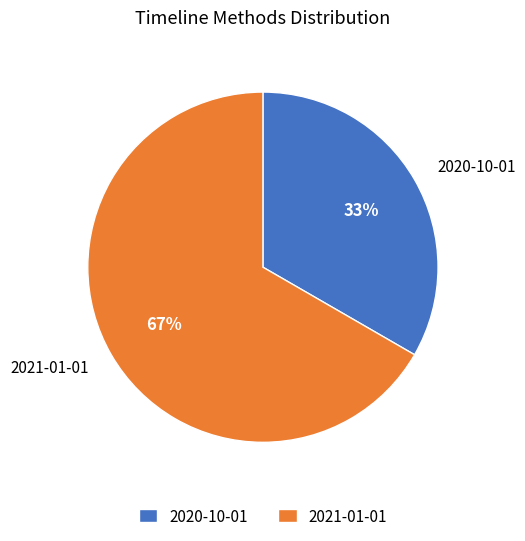

True or false: 2020-10-01 accounts for 23% of the total.

False